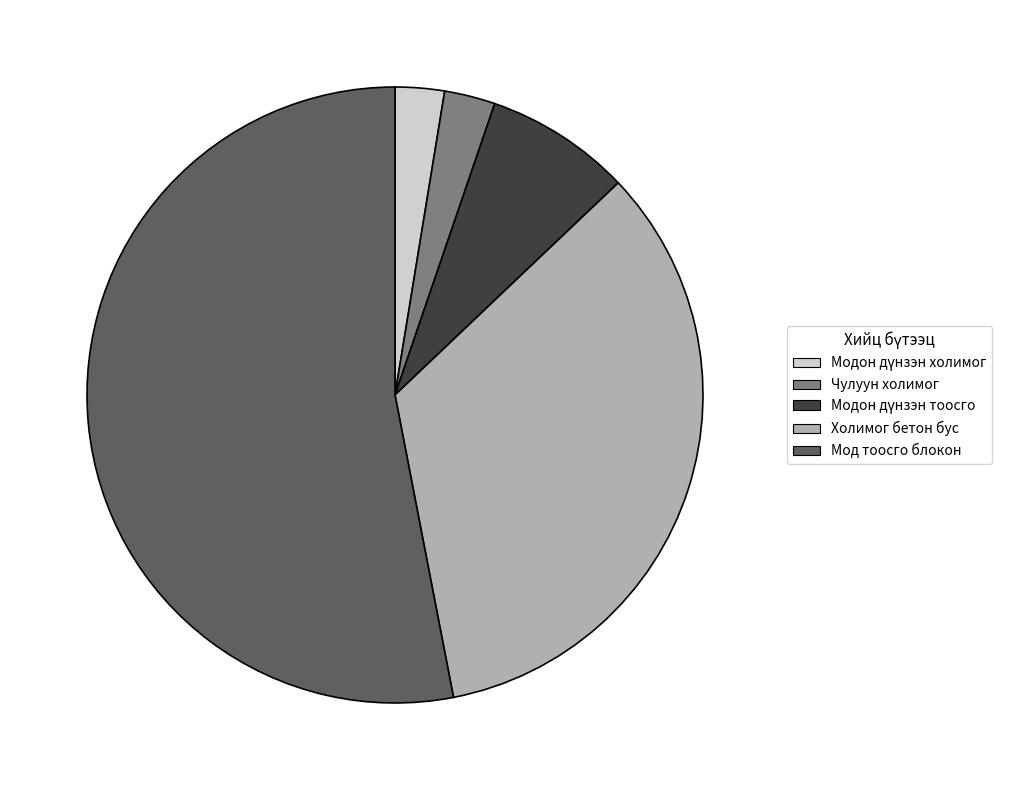

Is there a majority slice in this chart?

Yes